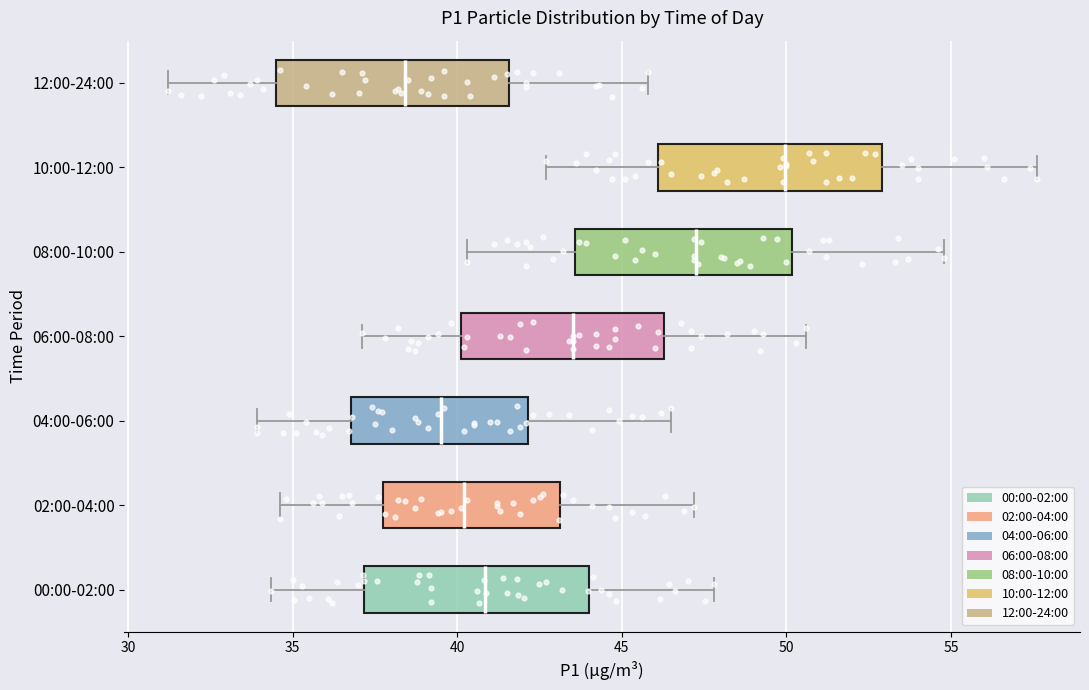

Reading bottom to top, transcribe this box plot: for each box, give where its median line is, the range the box spans, and where its two whiskers end, as read against the x-axis. The values are not printed on the chart, so give them approximately, as read against the axis.

00:00-02:00: median 41.0, box 37.0 to 44.0, whiskers 34.5 to 48.0
02:00-04:00: median 40.0, box 38.0 to 43.0, whiskers 34.5 to 47.0
04:00-06:00: median 39.5, box 37.0 to 42.0, whiskers 34.0 to 46.5
06:00-08:00: median 43.5, box 40.0 to 46.5, whiskers 37.0 to 50.5
08:00-10:00: median 47.5, box 43.5 to 50.0, whiskers 40.5 to 55.0
10:00-12:00: median 50.0, box 46.0 to 53.0, whiskers 42.5 to 57.5
12:00-24:00: median 38.5, box 34.5 to 41.5, whiskers 31.0 to 46.0